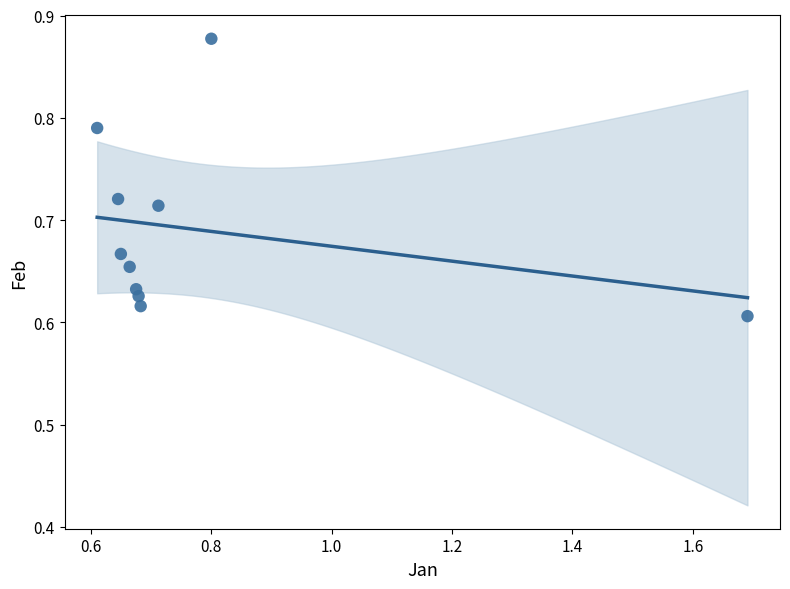

What is the range of Y values (max minus min)?

0.3